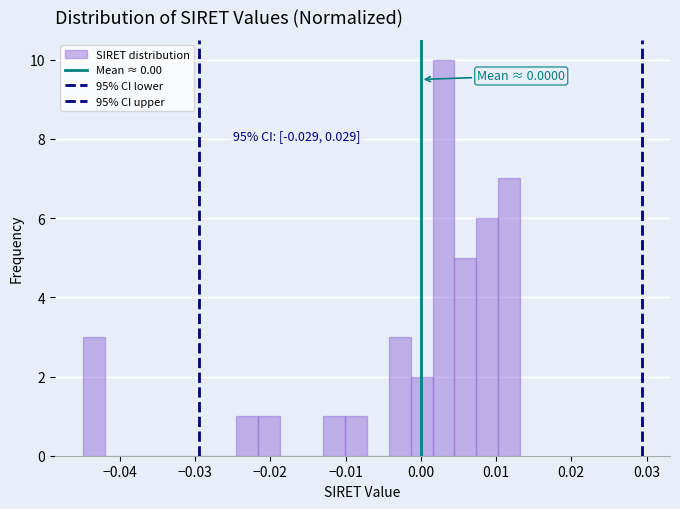

Around what value on the x-axis is the tallest bar? Give the approximate position of its centre, as read against the axis.

0.003